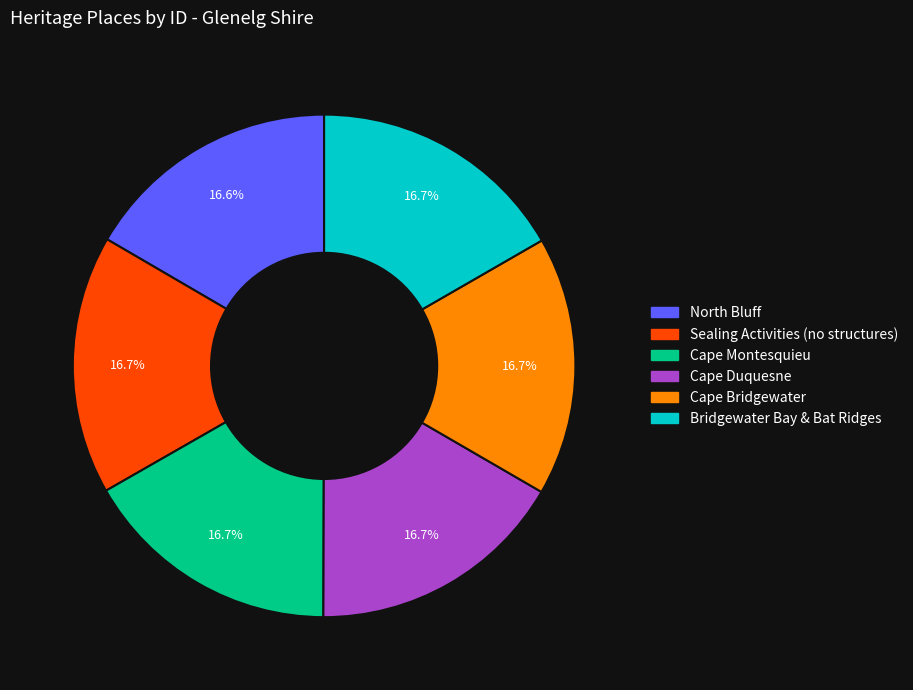

What percentage do North Bluff and Cape Duquesne together represent?

33.3%